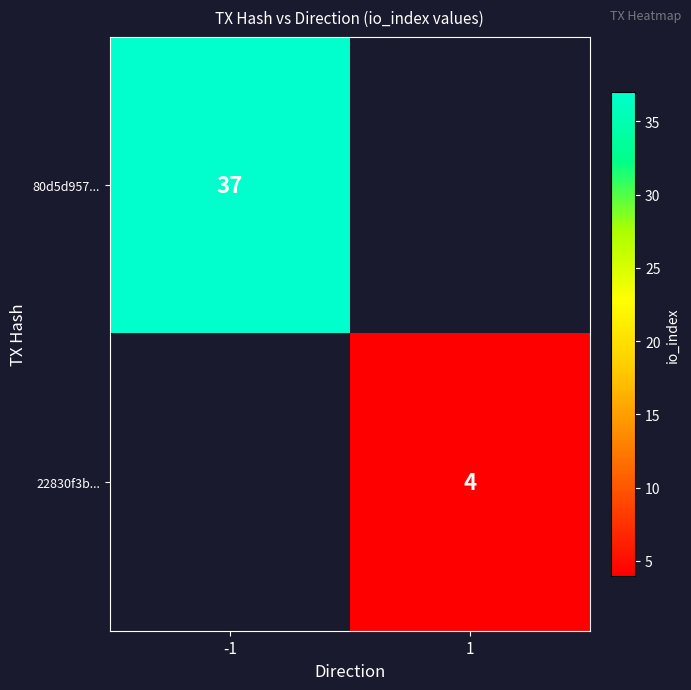

The 80d5d957... series shows 37 at -1. True or false?

True